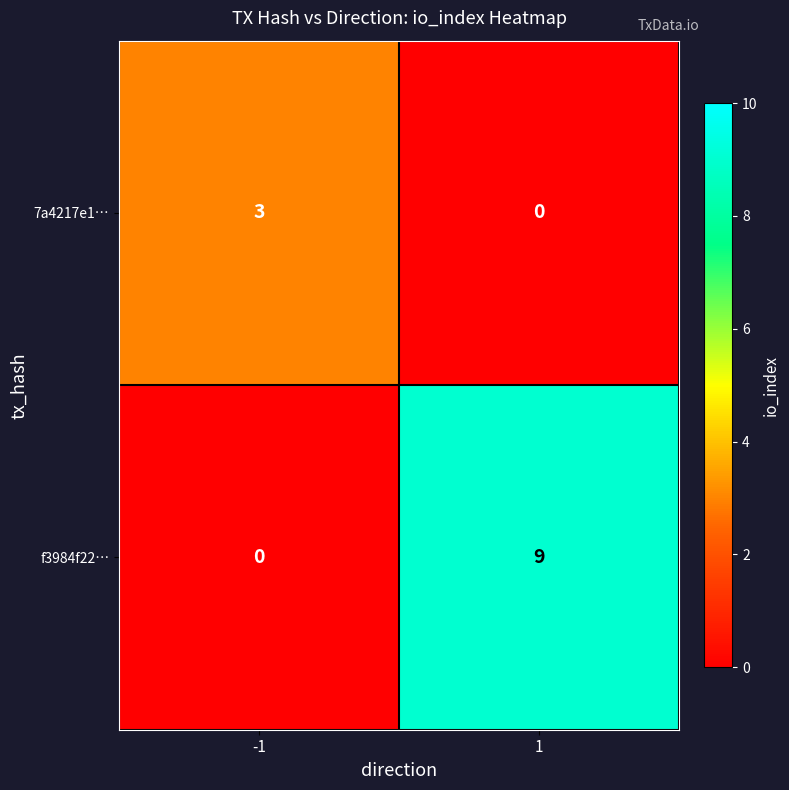

How many values in 7a4217e1… are above zero?

1